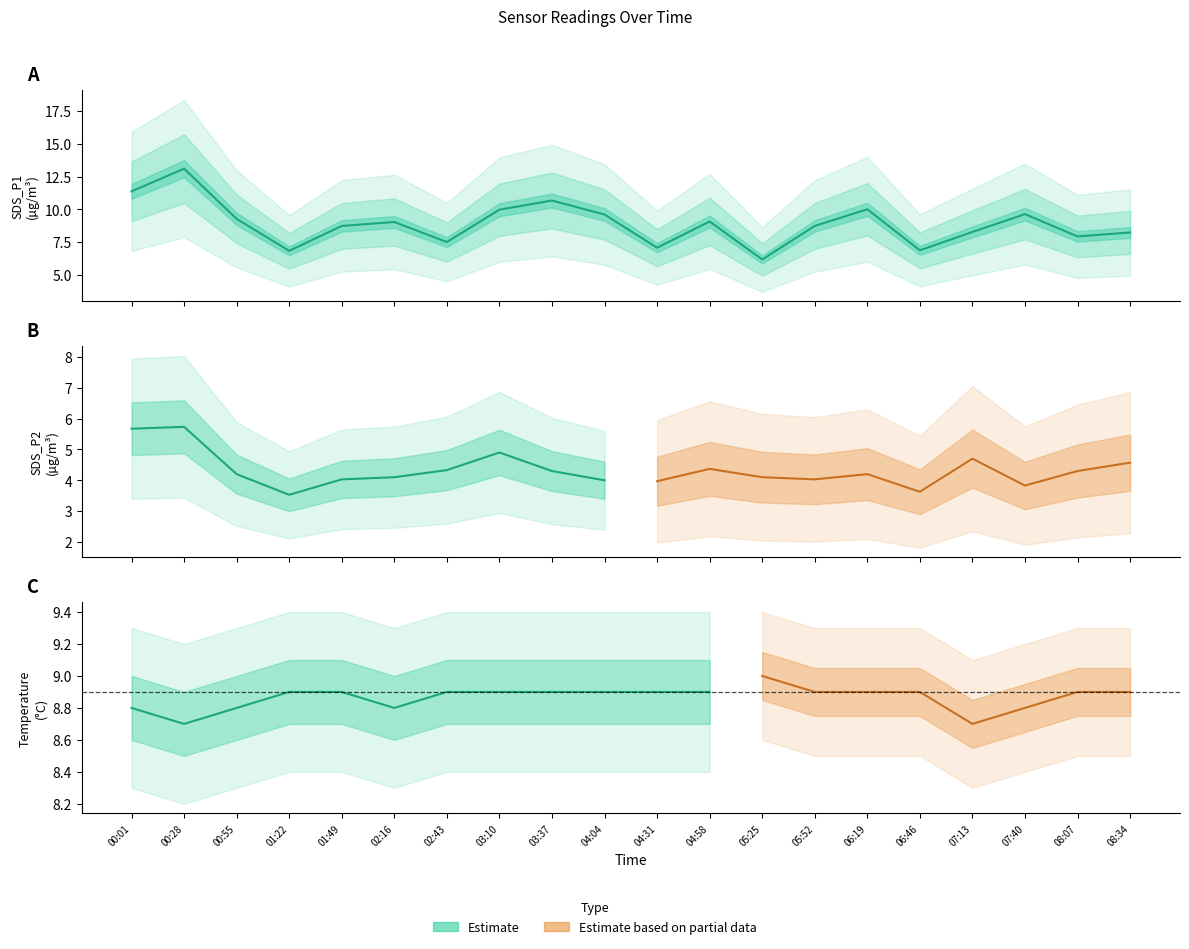

True or false: SDS_P2 has a value of 3.5 at 01:22.

True